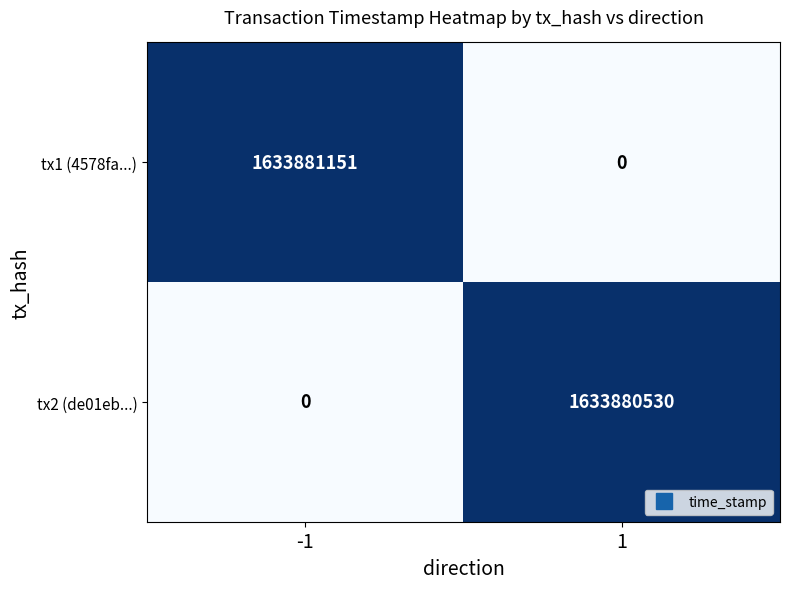

Rank the categories by tx1 (4578fa...) value from lowest to highest.

1, -1